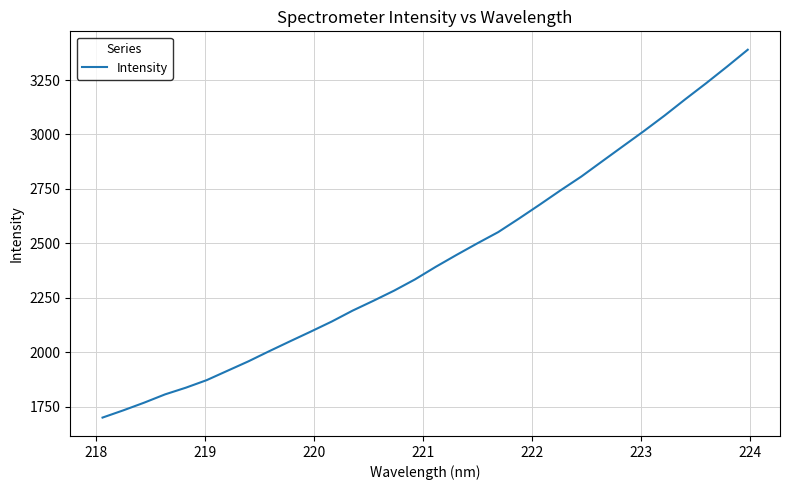

What is the greatest value displayed?

3389.3